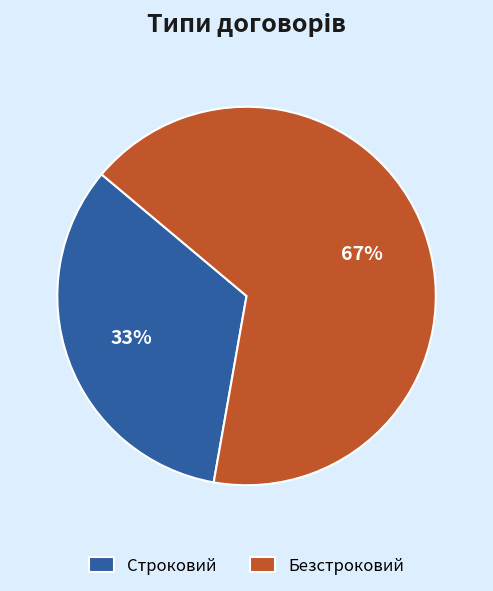

How many slices are in this pie chart?

2